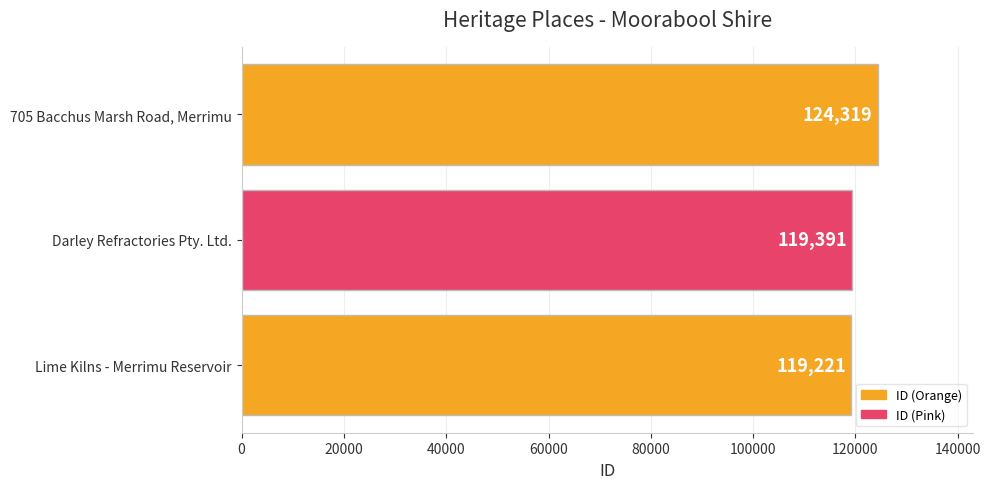

Count the number of categories in the chart.

3